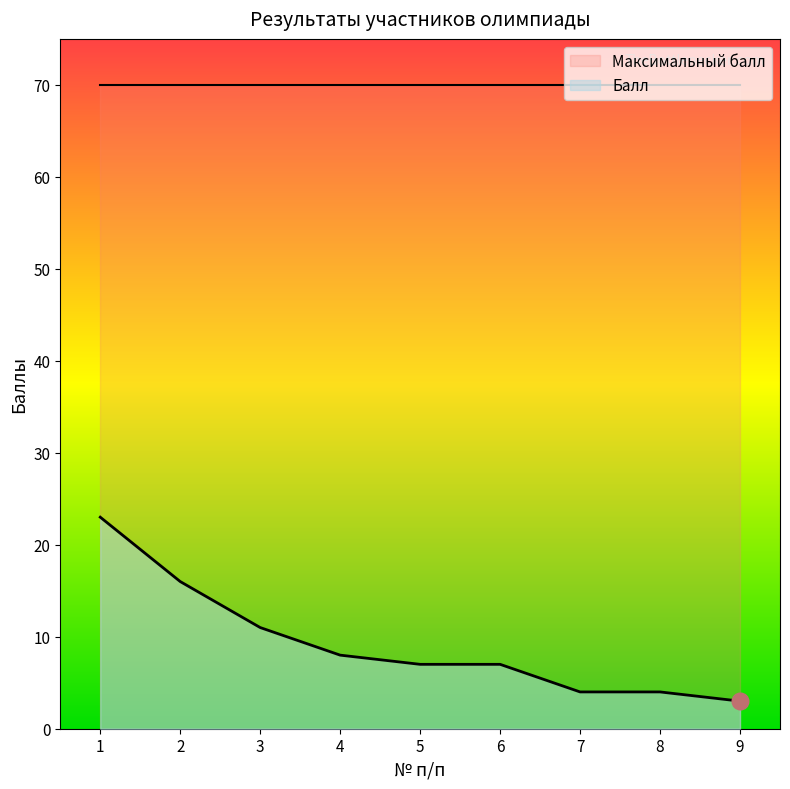

What is the value of the Балл point at the 8th from the left?

4